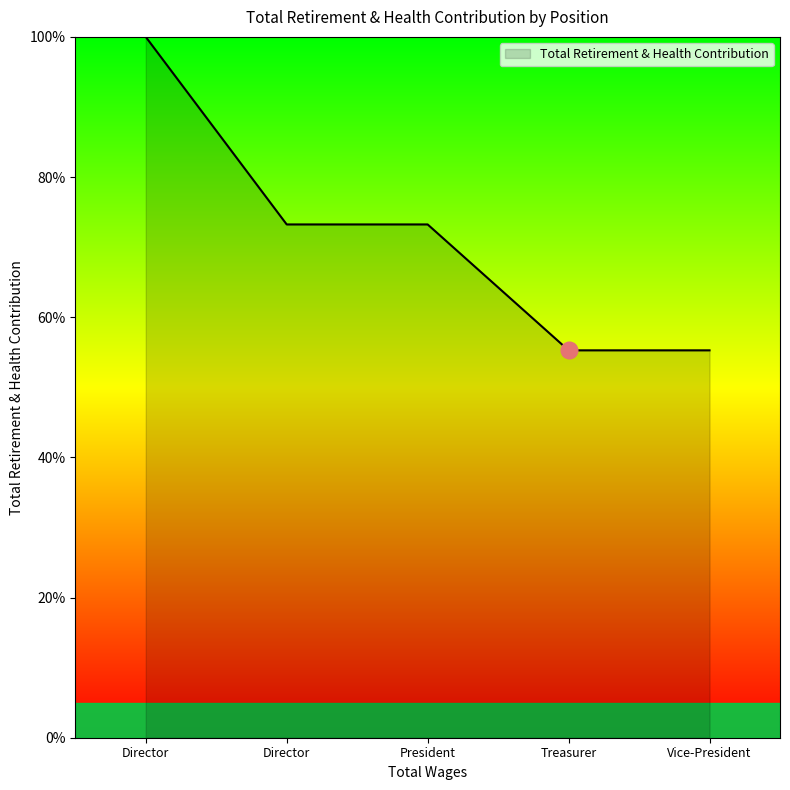

Approximately how many times larger is the value at Treasurer compared to Vice-President?

1.0